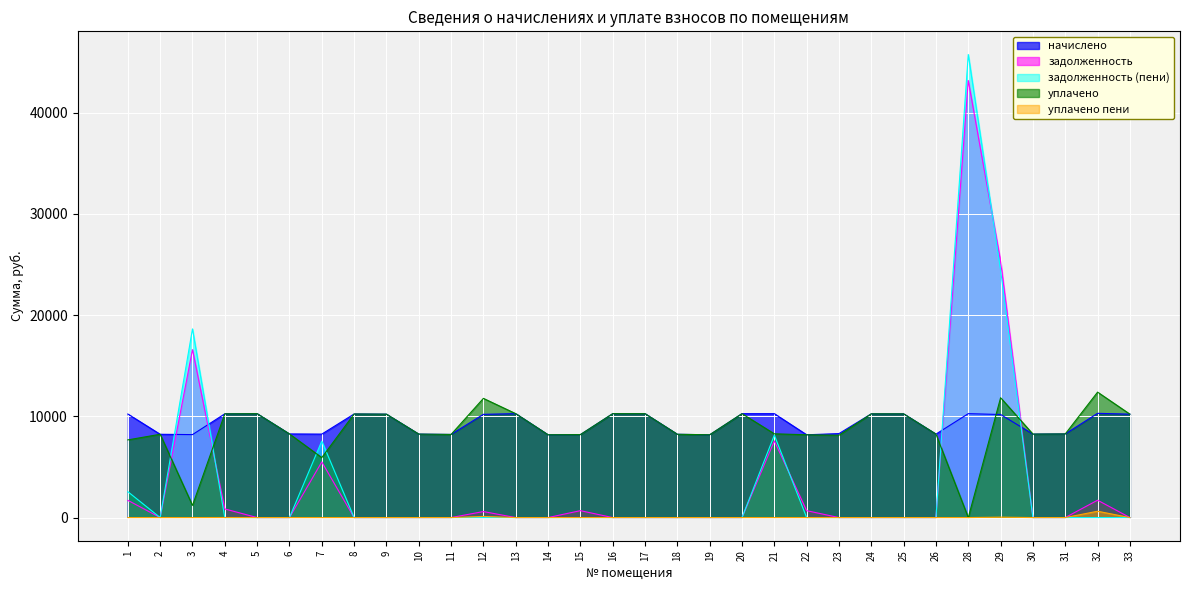

The value of задолженность (пени) at 28 is 30091.3. True or false?

False